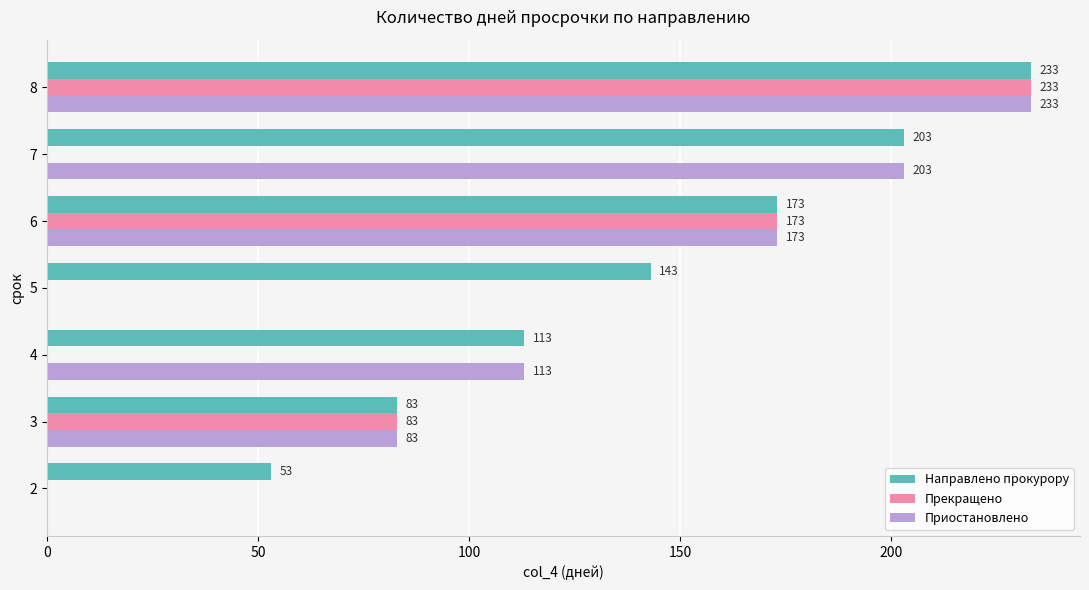

Count the number of categories in the chart.

7